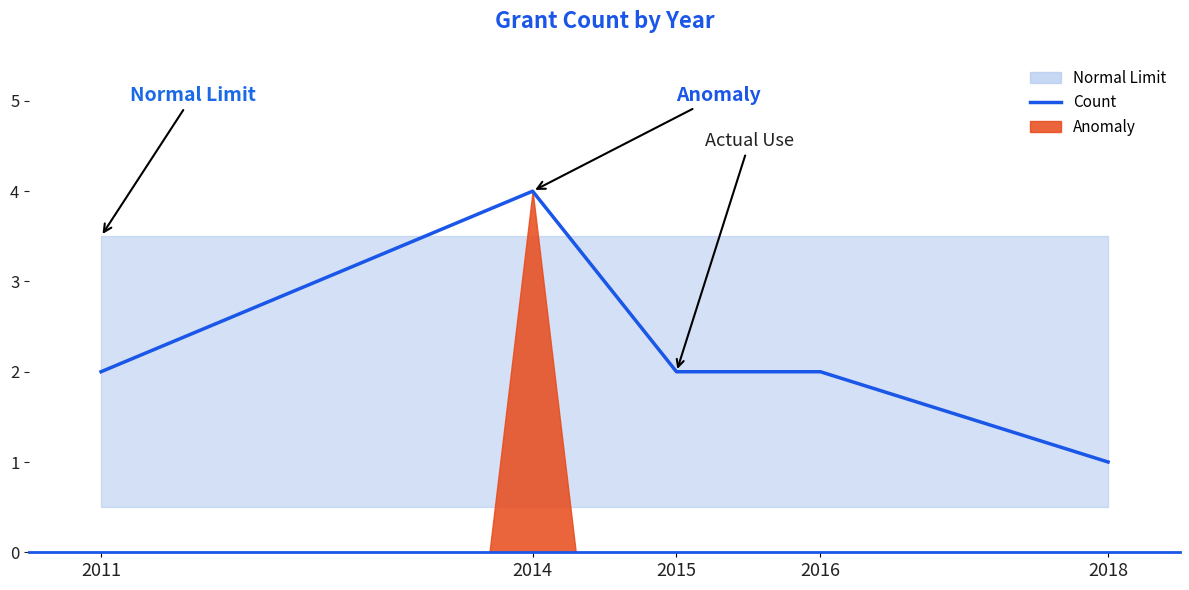

Count the number of values greater than 2.

1